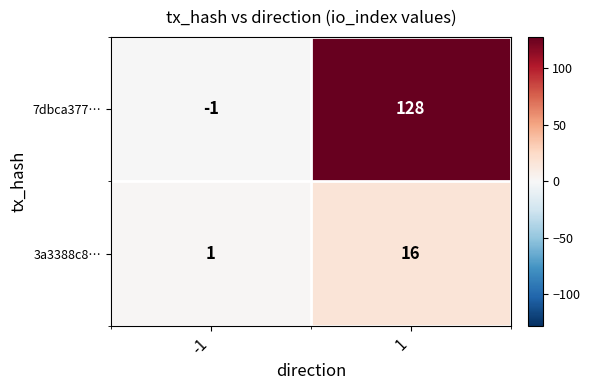

At which category is the sum across all series the highest?

1